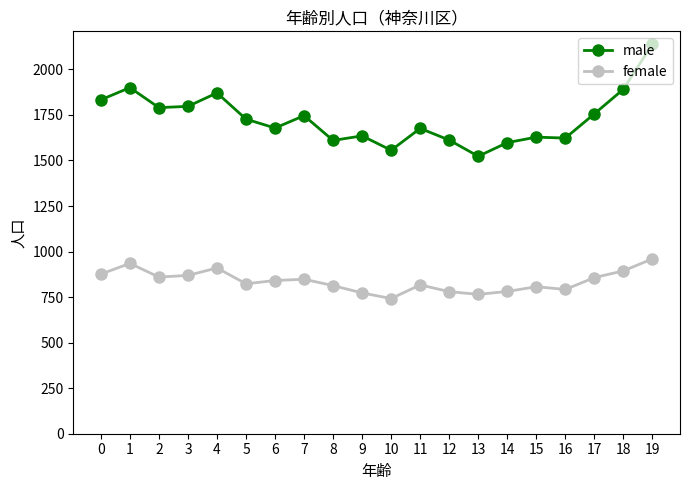

What is the sum of the female values at 1 and 2?

1795